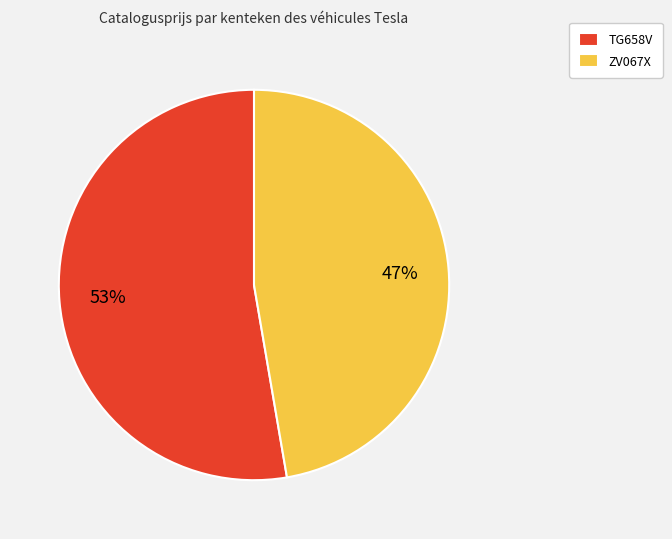

Which category has the biggest portion of the pie?

TG658V